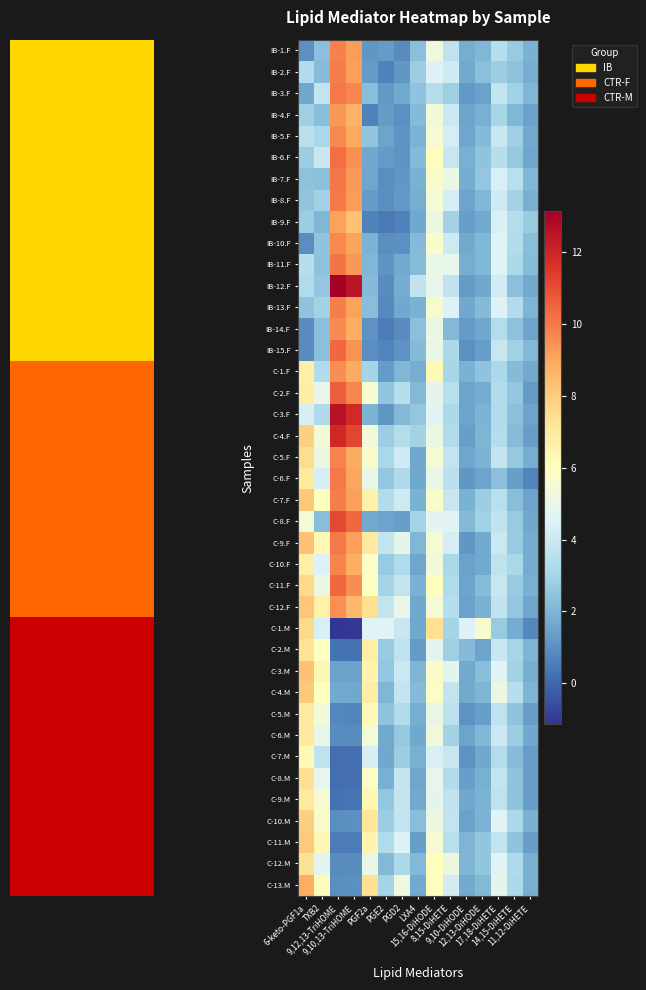

Reading left to right, list all the values displayed in this chart.

IB-1.F: 6-keto-PGF1a=1.0	TXB2=2.3	9,12,13-TriHOME=9.8	9,10,13-TriHOME=9.2	PGF2a=1.2	PGE2=1.3	PGD2=0.9	LXA4=2.3	15,16-DiHODE=5.2	8,15-DiHETE=3.7	9,10-DiHODE=1.8	12,13-DiHODE=2.1	17,18-DiHETE=3.5	14,15-DiHETE=2.7	11,12-DiHETE=1.9
IB-2.F: 6-keto-PGF1a=3.3	TXB2=2.2	9,12,13-TriHOME=9.9	9,10,13-TriHOME=9.1	PGF2a=1.3	PGE2=0.7	PGD2=1.2	LXA4=2.8	15,16-DiHODE=4.5	8,15-DiHETE=4.2	9,10-DiHODE=1.7	12,13-DiHODE=2.3	17,18-DiHETE=2.8	14,15-DiHETE=2.4	11,12-DiHETE=1.8
IB-3.F: 6-keto-PGF1a=1.6	TXB2=3.8	9,12,13-TriHOME=10.0	9,10,13-TriHOME=9.7	PGF2a=2.3	PGE2=1.2	PGD2=1.7	LXA4=2.4	15,16-DiHODE=3.4	8,15-DiHETE=2.8	9,10-DiHODE=1.2	12,13-DiHODE=1.5	17,18-DiHETE=3.9	14,15-DiHETE=2.9	11,12-DiHETE=2.1
IB-4.F: 6-keto-PGF1a=2.9	TXB2=2.3	9,12,13-TriHOME=9.3	9,10,13-TriHOME=8.7	PGF2a=0.6	PGE2=1.3	PGD2=1.0	LXA4=2.2	15,16-DiHODE=5.3	8,15-DiHETE=4.0	9,10-DiHODE=1.5	12,13-DiHODE=1.8	17,18-DiHETE=3.1	14,15-DiHETE=2.1	11,12-DiHETE=1.5
IB-5.F: 6-keto-PGF1a=3.5	TXB2=3.1	9,12,13-TriHOME=9.7	9,10,13-TriHOME=8.9	PGF2a=2.5	PGE2=1.5	PGD2=1.1	LXA4=2.0	15,16-DiHODE=5.5	8,15-DiHETE=4.3	9,10-DiHODE=1.6	12,13-DiHODE=2.2	17,18-DiHETE=4.0	14,15-DiHETE=2.9	11,12-DiHETE=1.7
IB-6.F: 6-keto-PGF1a=2.8	TXB2=4.0	9,12,13-TriHOME=10.3	9,10,13-TriHOME=9.5	PGF2a=1.6	PGE2=1.3	PGD2=1.1	LXA4=2.2	15,16-DiHODE=6.1	8,15-DiHETE=3.9	9,10-DiHODE=1.8	12,13-DiHODE=2.5	17,18-DiHETE=3.5	14,15-DiHETE=2.6	11,12-DiHETE=1.6
IB-7.F: 6-keto-PGF1a=2.4	TXB2=2.4	9,12,13-TriHOME=10.1	9,10,13-TriHOME=9.3	PGF2a=1.6	PGE2=1.0	PGD2=1.2	LXA4=1.9	15,16-DiHODE=5.7	8,15-DiHETE=5.1	9,10-DiHODE=1.7	12,13-DiHODE=2.5	17,18-DiHETE=4.4	14,15-DiHETE=3.5	11,12-DiHETE=2.0
IB-8.F: 6-keto-PGF1a=2.5	TXB2=2.9	9,12,13-TriHOME=10.0	9,10,13-TriHOME=9.2	PGF2a=1.3	PGE2=1.0	PGD2=1.2	LXA4=1.8	15,16-DiHODE=5.4	8,15-DiHETE=4.3	9,10-DiHODE=1.5	12,13-DiHODE=2.1	17,18-DiHETE=4.1	14,15-DiHETE=2.9	11,12-DiHETE=1.8
IB-9.F: 6-keto-PGF1a=2.8	TXB2=2.0	9,12,13-TriHOME=9.1	9,10,13-TriHOME=8.3	PGF2a=0.7	PGE2=0.5	PGD2=0.6	LXA4=1.6	15,16-DiHODE=5.1	8,15-DiHETE=3.0	9,10-DiHODE=1.4	12,13-DiHODE=1.7	17,18-DiHETE=4.4	14,15-DiHETE=3.4	11,12-DiHETE=2.7
IB-10.F: 6-keto-PGF1a=1.0	TXB2=2.5	9,12,13-TriHOME=9.6	9,10,13-TriHOME=9.1	PGF2a=1.9	PGE2=1.0	PGD2=1.0	LXA4=2.2	15,16-DiHODE=5.7	8,15-DiHETE=4.1	9,10-DiHODE=1.7	12,13-DiHODE=2.1	17,18-DiHETE=4.6	14,15-DiHETE=3.4	11,12-DiHETE=2.3
IB-11.F: 6-keto-PGF1a=3.5	TXB2=2.4	9,12,13-TriHOME=10.1	9,10,13-TriHOME=9.3	PGF2a=2.1	PGE2=1.1	PGD2=1.7	LXA4=2.2	15,16-DiHODE=5.0	8,15-DiHETE=4.9	9,10-DiHODE=1.8	12,13-DiHODE=2.0	17,18-DiHETE=4.6	14,15-DiHETE=3.2	11,12-DiHETE=2.3
IB-12.F: 6-keto-PGF1a=3.3	TXB2=2.5	9,12,13-TriHOME=13.1	9,10,13-TriHOME=12.5	PGF2a=2.2	PGE2=0.9	PGD2=1.7	LXA4=3.7	15,16-DiHODE=4.9	8,15-DiHETE=3.8	9,10-DiHODE=1.3	12,13-DiHODE=1.6	17,18-DiHETE=4.2	14,15-DiHETE=2.4	11,12-DiHETE=1.7
IB-13.F: 6-keto-PGF1a=2.5	TXB2=2.9	9,12,13-TriHOME=9.9	9,10,13-TriHOME=9.1	PGF2a=2.3	PGE2=0.8	PGD2=1.6	LXA4=1.9	15,16-DiHODE=5.6	8,15-DiHETE=4.5	9,10-DiHODE=1.6	12,13-DiHODE=2.2	17,18-DiHETE=4.5	14,15-DiHETE=3.4	11,12-DiHETE=2.0
IB-14.F: 6-keto-PGF1a=0.9	TXB2=2.3	9,12,13-TriHOME=9.6	9,10,13-TriHOME=8.8	PGF2a=1.1	PGE2=0.5	PGD2=0.9	LXA4=2.3	15,16-DiHODE=5.1	8,15-DiHETE=2.1	9,10-DiHODE=1.3	12,13-DiHODE=1.6	17,18-DiHETE=3.4	14,15-DiHETE=2.4	11,12-DiHETE=1.5
IB-15.F: 6-keto-PGF1a=0.9	TXB2=2.4	9,12,13-TriHOME=10.4	9,10,13-TriHOME=9.4	PGF2a=0.9	PGE2=0.7	PGD2=1.0	LXA4=2.2	15,16-DiHODE=5.1	8,15-DiHETE=3.2	9,10-DiHODE=1.0	12,13-DiHODE=1.4	17,18-DiHETE=3.9	14,15-DiHETE=2.9	11,12-DiHETE=2.1
C-1.F: 6-keto-PGF1a=6.7	TXB2=3.4	9,12,13-TriHOME=9.5	9,10,13-TriHOME=8.9	PGF2a=3.0	PGE2=1.3	PGD2=2.1	LXA4=1.8	15,16-DiHODE=6.3	8,15-DiHETE=3.1	9,10-DiHODE=1.9	12,13-DiHODE=2.5	17,18-DiHETE=3.2	14,15-DiHETE=2.2	11,12-DiHETE=1.7
C-2.F: 6-keto-PGF1a=6.8	TXB2=4.9	9,12,13-TriHOME=10.6	9,10,13-TriHOME=9.7	PGF2a=5.6	PGE2=2.5	PGD2=3.5	LXA4=2.1	15,16-DiHODE=4.9	8,15-DiHETE=3.5	9,10-DiHODE=1.5	12,13-DiHODE=1.7	17,18-DiHETE=3.3	14,15-DiHETE=2.6	11,12-DiHETE=1.3
C-3.F: 6-keto-PGF1a=4.3	TXB2=3.2	9,12,13-TriHOME=12.6	9,10,13-TriHOME=11.9	PGF2a=2.0	PGE2=1.2	PGD2=2.1	LXA4=2.6	15,16-DiHODE=4.6	8,15-DiHETE=3.2	9,10-DiHODE=1.5	12,13-DiHODE=2.0	17,18-DiHETE=3.3	14,15-DiHETE=2.4	11,12-DiHETE=1.5
C-4.F: 6-keto-PGF1a=7.9	TXB2=5.4	9,12,13-TriHOME=11.9	9,10,13-TriHOME=11.1	PGF2a=5.4	PGE2=2.8	PGD2=3.4	LXA4=3.0	15,16-DiHODE=5.1	8,15-DiHETE=3.3	9,10-DiHODE=1.4	12,13-DiHODE=2.0	17,18-DiHETE=3.4	14,15-DiHETE=2.2	11,12-DiHETE=1.4
C-5.F: 6-keto-PGF1a=7.5	TXB2=5.1	9,12,13-TriHOME=9.8	9,10,13-TriHOME=8.9	PGF2a=5.7	PGE2=3.1	PGD2=4.1	LXA4=1.6	15,16-DiHODE=5.4	8,15-DiHETE=3.8	9,10-DiHODE=1.6	12,13-DiHODE=2.0	17,18-DiHETE=3.8	14,15-DiHETE=2.6	11,12-DiHETE=1.8
C-6.F: 6-keto-PGF1a=7.0	TXB2=4.4	9,12,13-TriHOME=10.0	9,10,13-TriHOME=9.0	PGF2a=5.1	PGE2=2.6	PGD2=3.2	LXA4=1.6	15,16-DiHODE=5.0	8,15-DiHETE=3.6	9,10-DiHODE=1.2	12,13-DiHODE=1.5	17,18-DiHETE=2.4	14,15-DiHETE=1.4	11,12-DiHETE=0.7
C-7.F: 6-keto-PGF1a=8.1	TXB2=6.0	9,12,13-TriHOME=9.9	9,10,13-TriHOME=9.2	PGF2a=6.6	PGE2=3.3	PGD2=4.1	LXA4=1.9	15,16-DiHODE=5.7	8,15-DiHETE=3.9	9,10-DiHODE=1.9	12,13-DiHODE=2.8	17,18-DiHETE=3.5	14,15-DiHETE=2.3	11,12-DiHETE=1.5
C-8.F: 6-keto-PGF1a=5.5	TXB2=2.3	9,12,13-TriHOME=11.1	9,10,13-TriHOME=10.4	PGF2a=1.7	PGE2=1.5	PGD2=1.4	LXA4=3.0	15,16-DiHODE=4.8	8,15-DiHETE=4.6	9,10-DiHODE=2.1	12,13-DiHODE=2.9	17,18-DiHETE=3.7	14,15-DiHETE=2.7	11,12-DiHETE=1.6
C-9.F: 6-keto-PGF1a=8.3	TXB2=6.3	9,12,13-TriHOME=10.0	9,10,13-TriHOME=9.2	PGF2a=7.0	PGE2=3.8	PGD2=4.9	LXA4=2.1	15,16-DiHODE=5.5	8,15-DiHETE=4.3	9,10-DiHODE=1.2	12,13-DiHODE=1.7	17,18-DiHETE=4.0	14,15-DiHETE=2.7	11,12-DiHETE=1.7
C-10.F: 6-keto-PGF1a=6.7	TXB2=4.5	9,12,13-TriHOME=9.8	9,10,13-TriHOME=8.8	PGF2a=5.8	PGE2=2.7	PGD2=3.3	LXA4=1.5	15,16-DiHODE=5.3	8,15-DiHETE=3.1	9,10-DiHODE=1.4	12,13-DiHODE=1.7	17,18-DiHETE=3.7	14,15-DiHETE=3.1	11,12-DiHETE=1.7
C-11.F: 6-keto-PGF1a=7.6	TXB2=5.1	9,12,13-TriHOME=10.4	9,10,13-TriHOME=9.5	PGF2a=5.9	PGE2=3.0	PGD2=3.9	LXA4=1.9	15,16-DiHODE=6.1	8,15-DiHETE=3.3	9,10-DiHODE=1.5	12,13-DiHODE=2.2	17,18-DiHETE=3.9	14,15-DiHETE=2.7	11,12-DiHETE=1.9
C-12.F: 6-keto-PGF1a=8.1	TXB2=6.6	9,12,13-TriHOME=9.5	9,10,13-TriHOME=8.6	PGF2a=7.4	PGE2=3.8	PGD2=5.0	LXA4=1.6	15,16-DiHODE=5.5	8,15-DiHETE=3.5	9,10-DiHODE=1.4	12,13-DiHODE=1.9	17,18-DiHETE=3.8	14,15-DiHETE=2.6	11,12-DiHETE=1.6
C-1.M: 6-keto-PGF1a=7.6	TXB2=4.4	9,12,13-TriHOME=-1.1	9,10,13-TriHOME=-1.1	PGF2a=4.6	PGE2=4.6	PGD2=3.9	LXA4=1.6	15,16-DiHODE=7.4	8,15-DiHETE=3.0	9,10-DiHODE=4.5	12,13-DiHODE=5.6	17,18-DiHETE=2.7	14,15-DiHETE=1.7	11,12-DiHETE=0.8
C-2.M: 6-keto-PGF1a=7.3	TXB2=5.9	9,12,13-TriHOME=0.3	9,10,13-TriHOME=0.2	PGF2a=6.7	PGE2=2.7	PGD2=3.7	LXA4=1.3	15,16-DiHODE=4.7	8,15-DiHETE=2.9	9,10-DiHODE=2.2	12,13-DiHODE=1.5	17,18-DiHETE=4.0	14,15-DiHETE=3.1	11,12-DiHETE=2.0
C-3.M: 6-keto-PGF1a=8.2	TXB2=6.3	9,12,13-TriHOME=1.5	9,10,13-TriHOME=1.4	PGF2a=6.5	PGE2=2.6	PGD2=4.0	LXA4=2.0	15,16-DiHODE=5.8	8,15-DiHETE=4.8	9,10-DiHODE=1.7	12,13-DiHODE=2.3	17,18-DiHETE=4.7	14,15-DiHETE=3.0	11,12-DiHETE=1.8
C-4.M: 6-keto-PGF1a=8.1	TXB2=6.0	9,12,13-TriHOME=1.7	9,10,13-TriHOME=1.6	PGF2a=6.8	PGE2=2.1	PGD2=3.9	LXA4=2.2	15,16-DiHODE=5.8	8,15-DiHETE=3.8	9,10-DiHODE=1.7	12,13-DiHODE=2.0	17,18-DiHETE=5.1	14,15-DiHETE=3.5	11,12-DiHETE=2.0
C-5.M: 6-keto-PGF1a=7.0	TXB2=5.4	9,12,13-TriHOME=0.8	9,10,13-TriHOME=0.7	PGF2a=6.3	PGE2=2.4	PGD2=3.4	LXA4=1.8	15,16-DiHODE=5.0	8,15-DiHETE=3.6	9,10-DiHODE=1.0	12,13-DiHODE=1.4	17,18-DiHETE=3.7	14,15-DiHETE=2.5	11,12-DiHETE=1.4
C-6.M: 6-keto-PGF1a=6.9	TXB2=5.0	9,12,13-TriHOME=0.9	9,10,13-TriHOME=0.9	PGF2a=5.4	PGE2=1.7	PGD2=2.7	LXA4=1.6	15,16-DiHODE=5.3	8,15-DiHETE=3.0	9,10-DiHODE=1.5	12,13-DiHODE=2.1	17,18-DiHETE=4.0	14,15-DiHETE=2.8	11,12-DiHETE=1.6
C-7.M: 6-keto-PGF1a=6.3	TXB2=3.7	9,12,13-TriHOME=0.2	9,10,13-TriHOME=0.1	PGF2a=4.4	PGE2=1.6	PGD2=2.8	LXA4=1.8	15,16-DiHODE=4.4	8,15-DiHETE=3.9	9,10-DiHODE=1.0	12,13-DiHODE=1.6	17,18-DiHETE=3.4	14,15-DiHETE=2.2	11,12-DiHETE=1.3
C-8.M: 6-keto-PGF1a=7.4	TXB2=4.9	9,12,13-TriHOME=0.2	9,10,13-TriHOME=0.1	PGF2a=5.9	PGE2=1.8	PGD2=3.9	LXA4=1.6	15,16-DiHODE=4.9	8,15-DiHETE=3.3	9,10-DiHODE=1.4	12,13-DiHODE=1.8	17,18-DiHETE=3.8	14,15-DiHETE=2.4	11,12-DiHETE=1.3
C-9.M: 6-keto-PGF1a=7.0	TXB2=5.6	9,12,13-TriHOME=0.3	9,10,13-TriHOME=0.3	PGF2a=6.3	PGE2=2.6	PGD2=3.9	LXA4=1.7	15,16-DiHODE=4.8	8,15-DiHETE=3.7	9,10-DiHODE=1.6	12,13-DiHODE=1.9	17,18-DiHETE=3.7	14,15-DiHETE=2.5	11,12-DiHETE=1.4
C-10.M: 6-keto-PGF1a=7.9	TXB2=5.8	9,12,13-TriHOME=0.9	9,10,13-TriHOME=1.0	PGF2a=7.1	PGE2=2.8	PGD2=3.8	LXA4=2.3	15,16-DiHODE=5.2	8,15-DiHETE=3.8	9,10-DiHODE=1.4	12,13-DiHODE=2.0	17,18-DiHETE=4.7	14,15-DiHETE=3.2	11,12-DiHETE=1.9
C-11.M: 6-keto-PGF1a=8.0	TXB2=6.4	9,12,13-TriHOME=0.5	9,10,13-TriHOME=0.5	PGF2a=6.5	PGE2=3.3	PGD2=4.5	LXA4=1.4	15,16-DiHODE=5.5	8,15-DiHETE=3.5	9,10-DiHODE=2.0	12,13-DiHODE=2.5	17,18-DiHETE=3.8	14,15-DiHETE=2.4	11,12-DiHETE=1.4
C-12.M: 6-keto-PGF1a=7.3	TXB2=4.8	9,12,13-TriHOME=0.9	9,10,13-TriHOME=0.9	PGF2a=5.0	PGE2=2.1	PGD2=3.2	LXA4=2.1	15,16-DiHODE=6.0	8,15-DiHETE=5.1	9,10-DiHODE=2.0	12,13-DiHODE=2.5	17,18-DiHETE=4.6	14,15-DiHETE=3.3	11,12-DiHETE=1.8
C-13.M: 6-keto-PGF1a=8.8	TXB2=6.2	9,12,13-TriHOME=1.0	9,10,13-TriHOME=1.0	PGF2a=7.4	PGE2=3.0	PGD2=5.2	LXA4=1.7	15,16-DiHODE=6.0	8,15-DiHETE=4.3	9,10-DiHODE=1.7	12,13-DiHODE=2.1	17,18-DiHETE=4.9	14,15-DiHETE=3.2	11,12-DiHETE=1.8